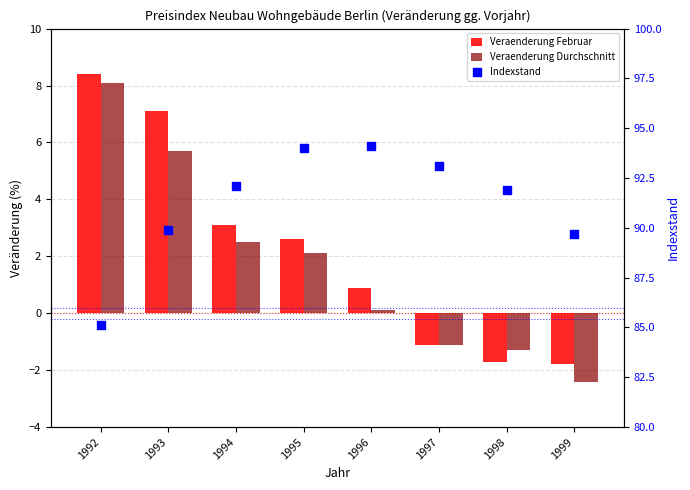

Which series contains the lowest Y value?

Veraenderung Durchschnitt